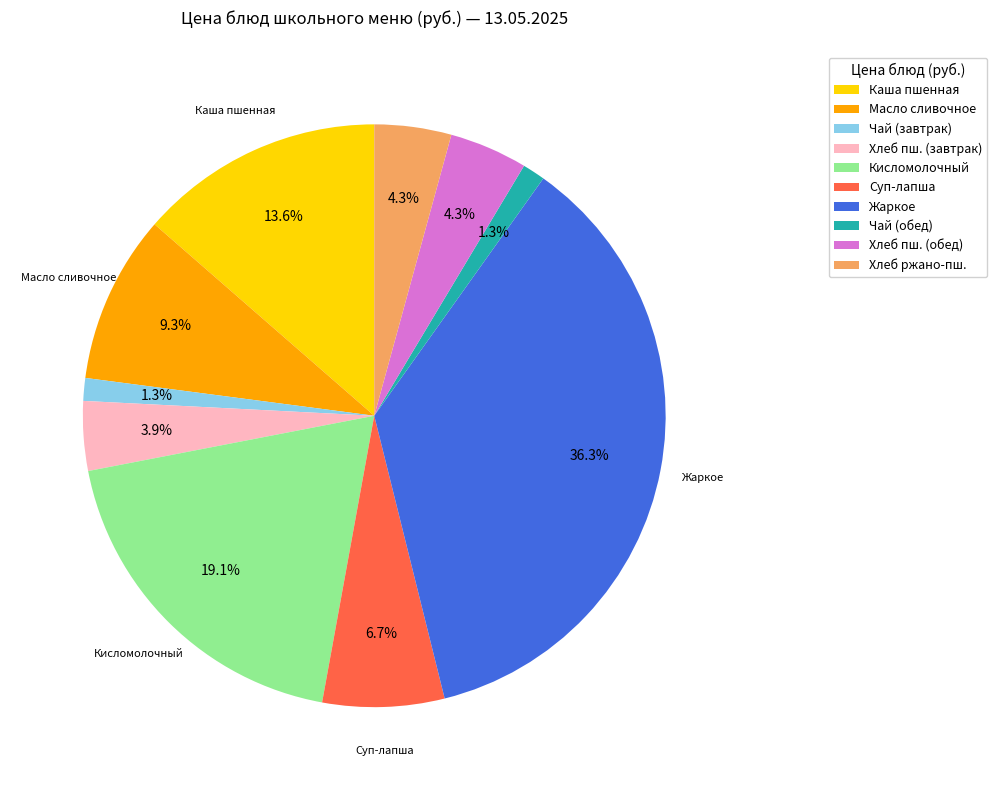

Which category has the biggest portion of the pie?

Жаркое